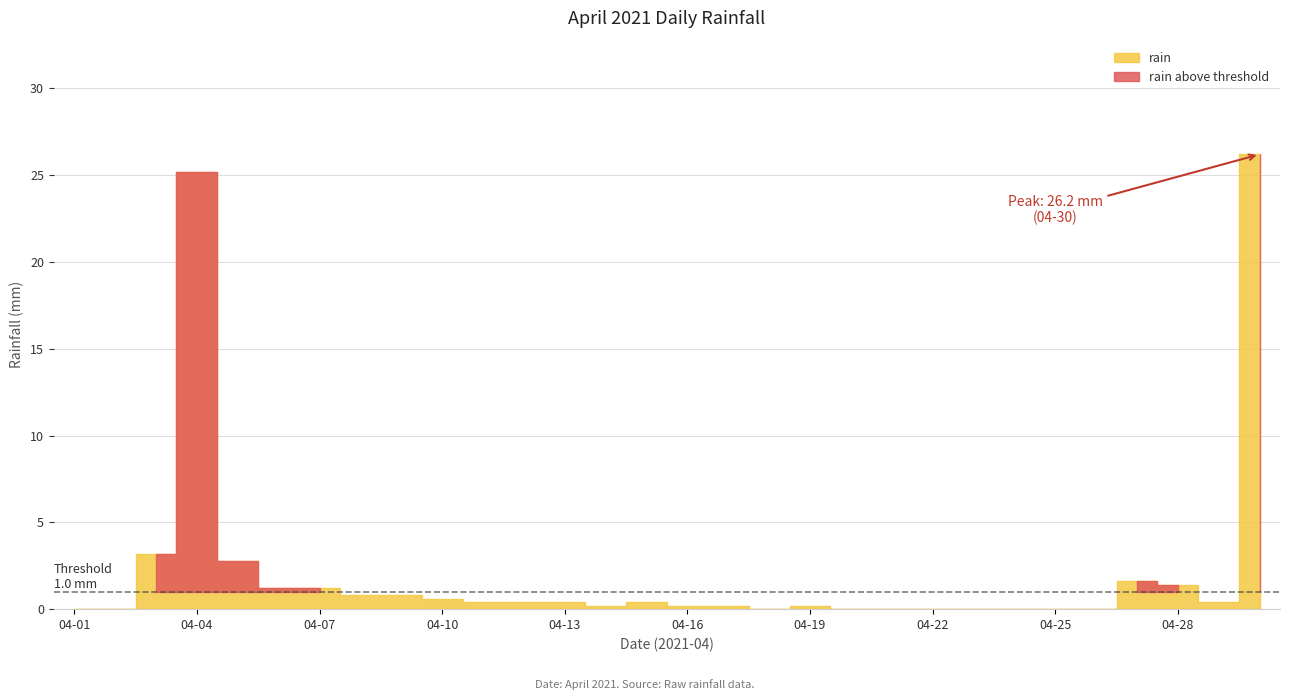

Reading left to right, what are all the values shown in this chart?

04-01=0.0	04-02=0.0	04-03=3.2	04-04=25.2	04-05=2.8	04-06=1.2	04-07=1.2	04-08=0.8	04-09=0.8	04-10=0.6	04-11=0.4	04-12=0.4	04-13=0.4	04-14=0.2	04-15=0.4	04-16=0.2	04-17=0.2	04-18=0.0	04-19=0.2	04-20=0.0	04-21=0.0	04-22=0.0	04-23=0.0	04-24=0.0	04-25=0.0	04-26=0.0	04-27=1.6	04-28=1.4	04-29=0.4	04-30=26.2